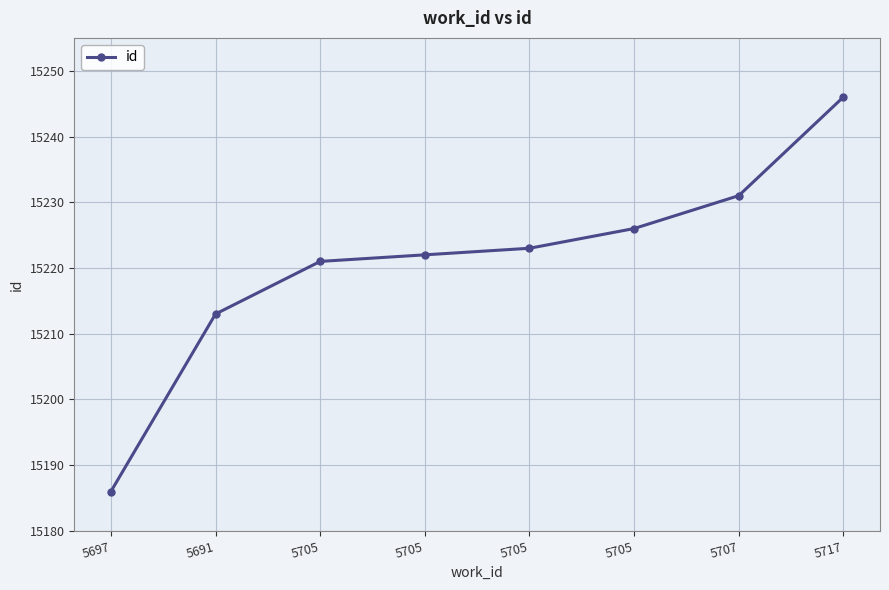

Does the chart have visible grid lines?

Yes